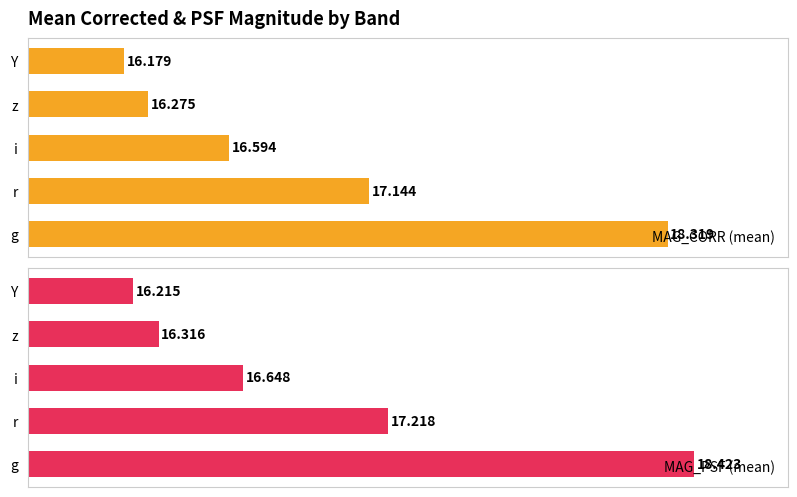

What is the sum of the MAG_PSF (mean) values at r and g?

35.6